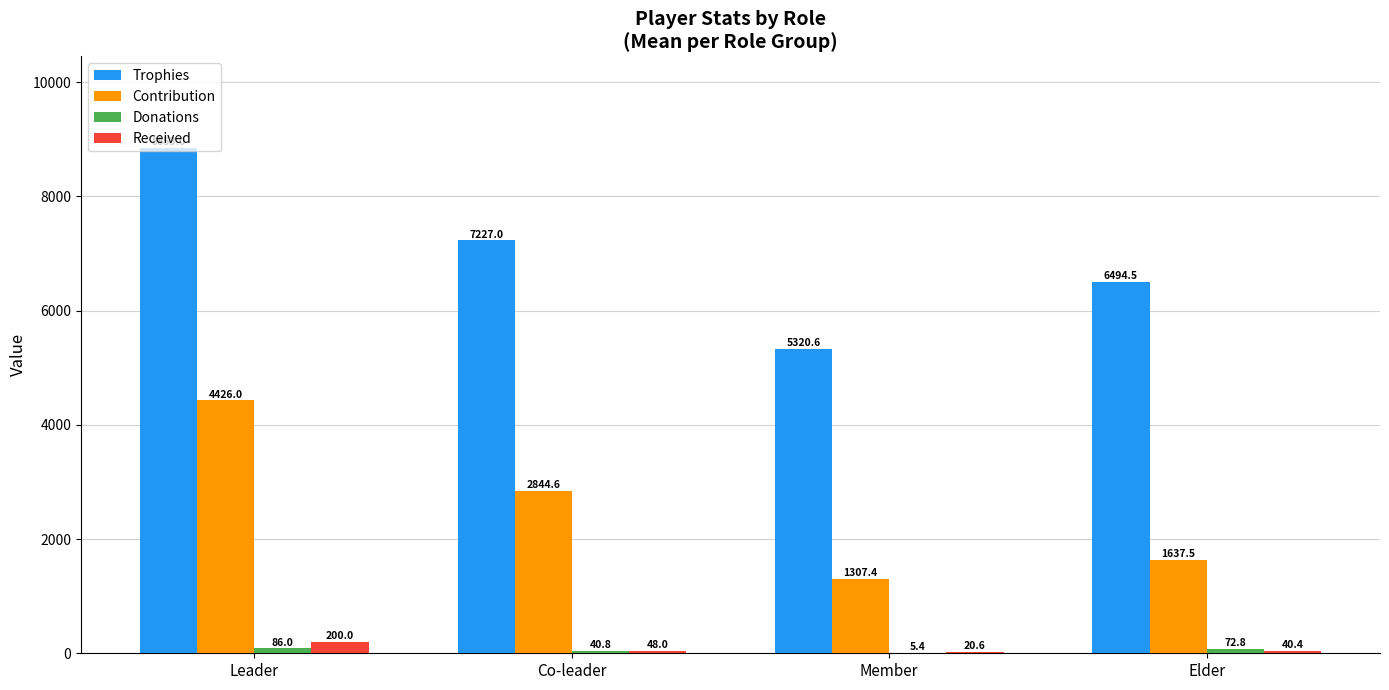

What is the sum of all Trophies values?

27895.1